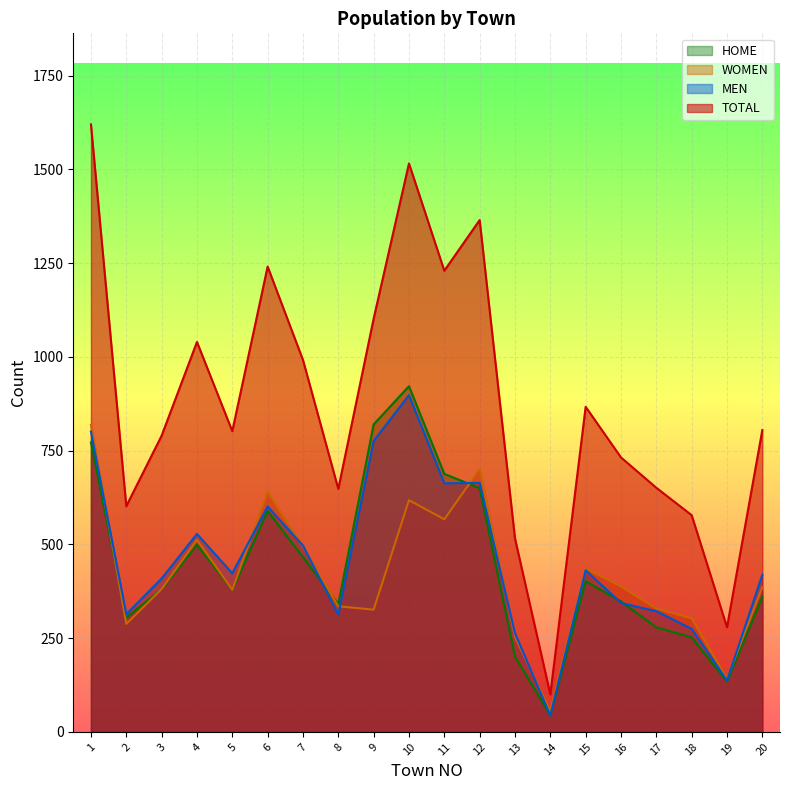

What is the value of the WOMEN point at the 16th from the left?

388